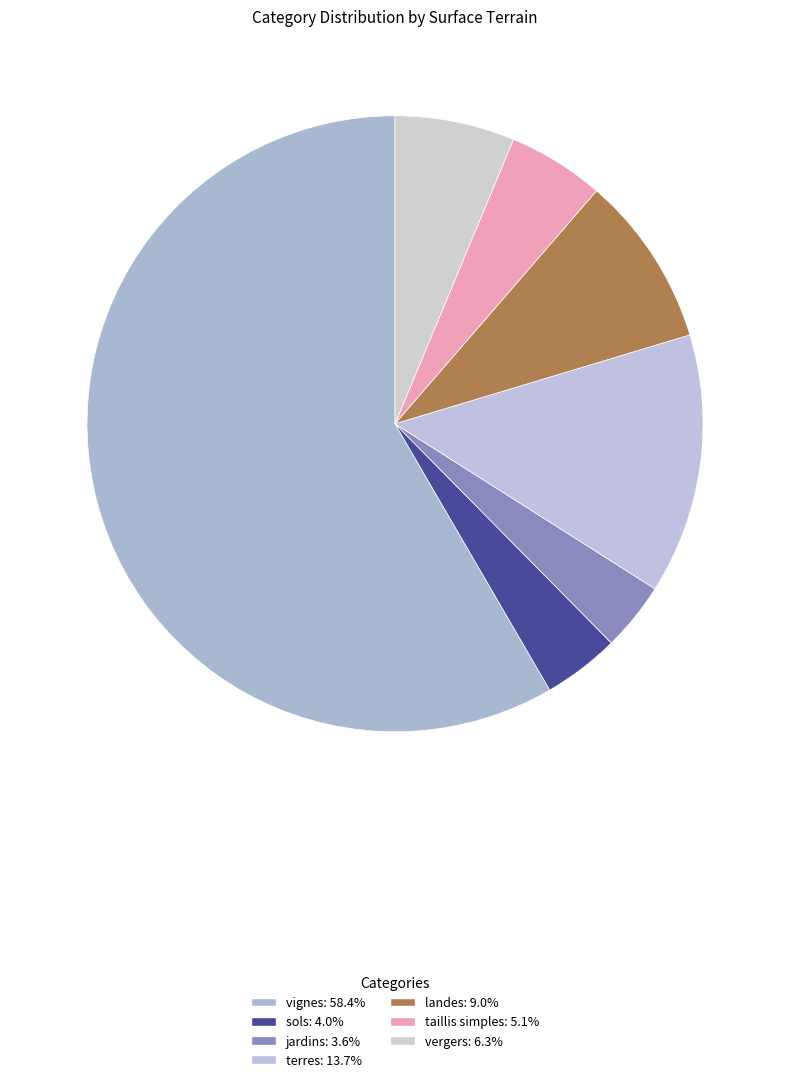

Is it true that landes is 3% of the pie?

False